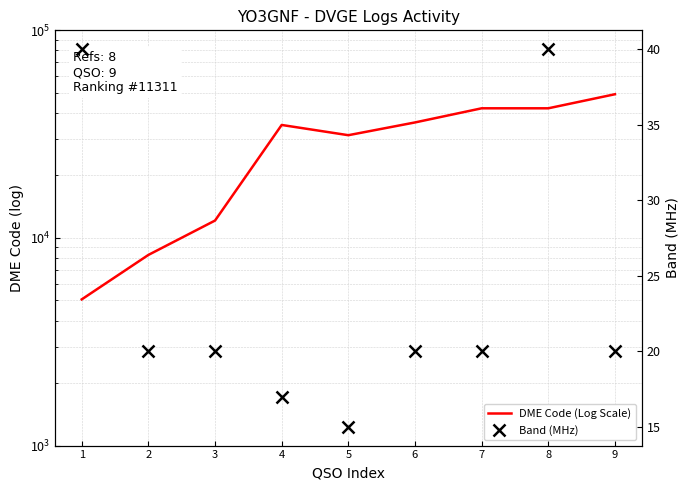

What is the average value of the Band (MHz) series?

24